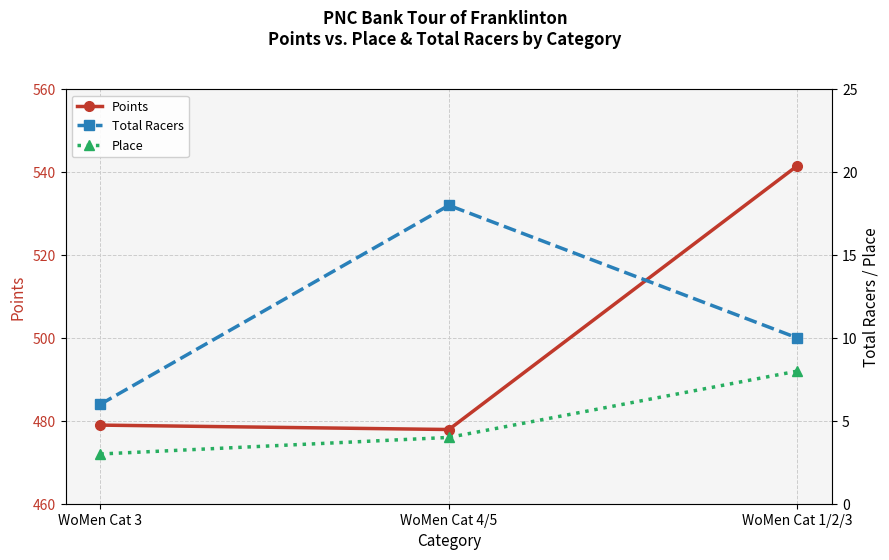

At which label does Total Racers reach its peak?

WoMen Cat 4/5